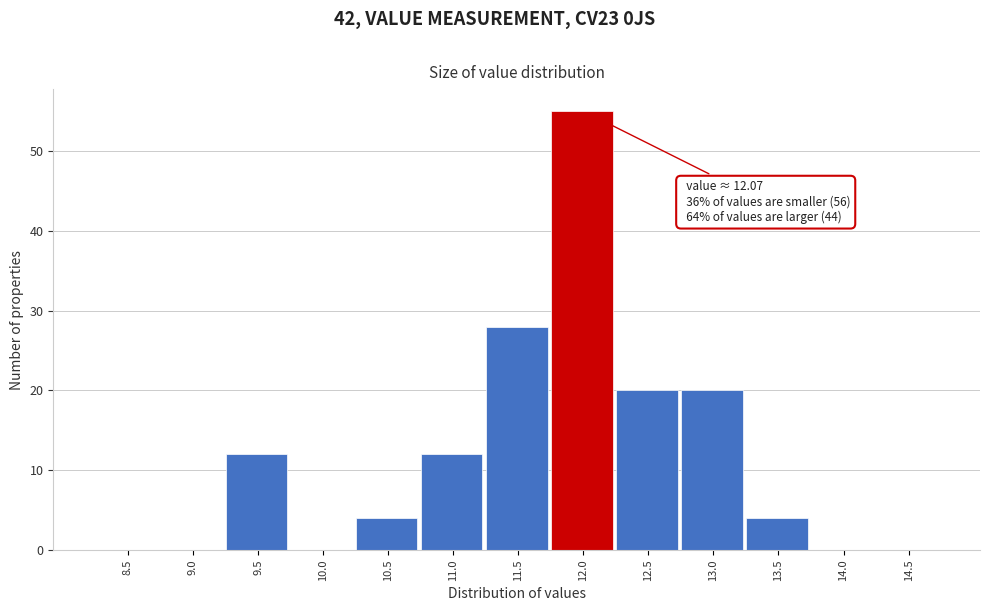

Reading right to left, what are all the values shown in this chart?

14.5=0	14.0=0	13.5=4	13.0=20	12.5=20	12.0=55	11.5=28	11.0=12	10.5=4	10.0=0	9.5=12	9.0=0	8.5=0